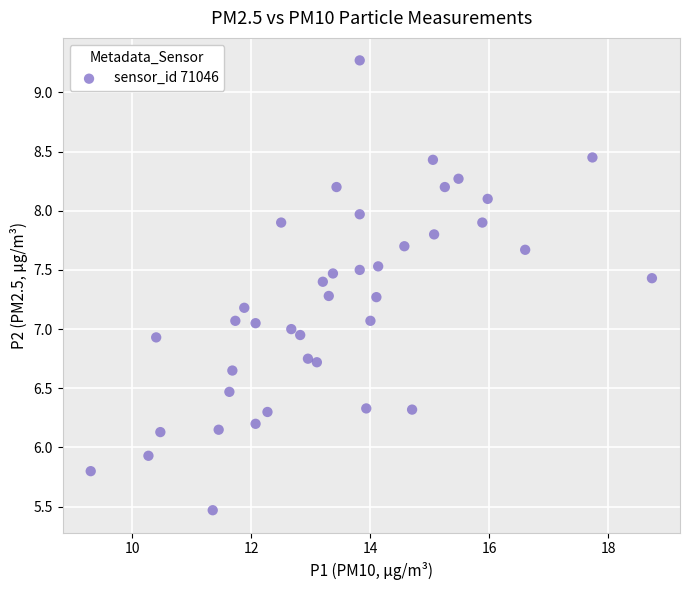

What is the range of X values (max minus min)?

9.4